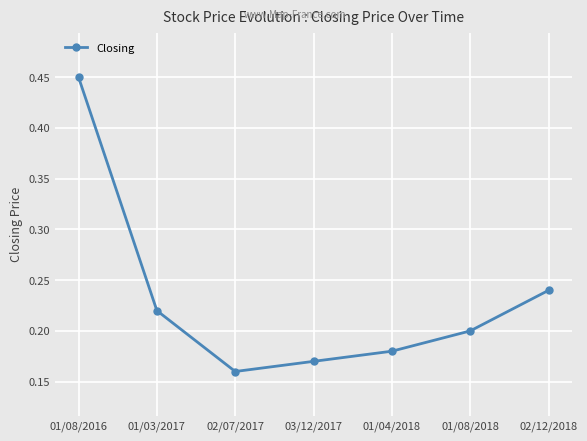

How many values are between 0 and 1?

7